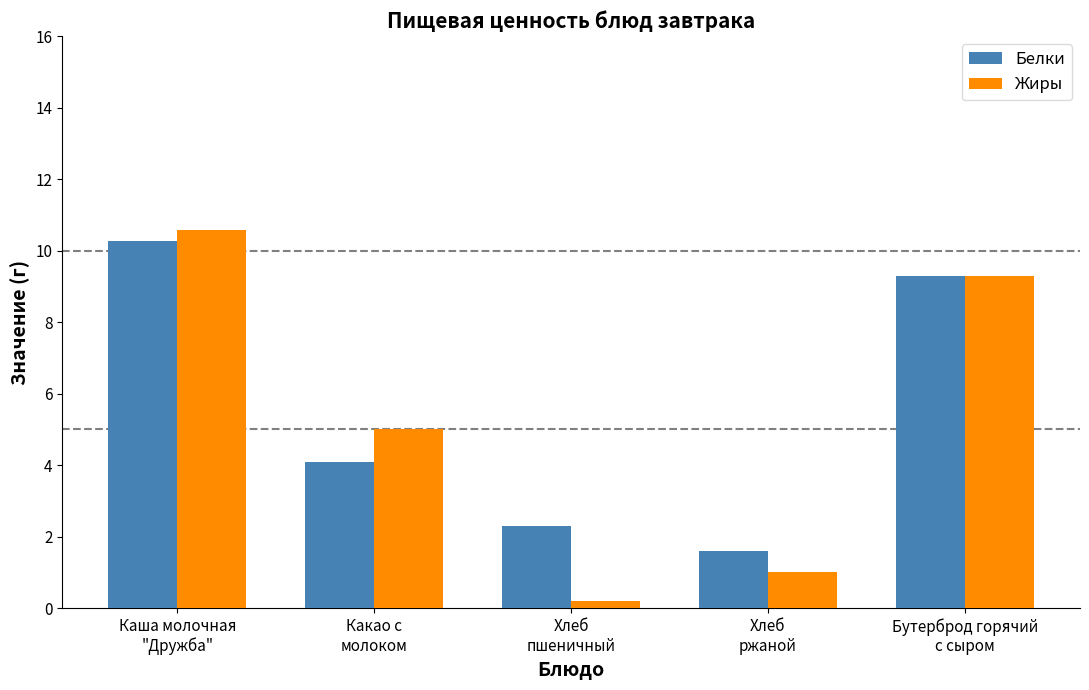

What is the value of the Белки bar at the 3rd from the left?

2.3